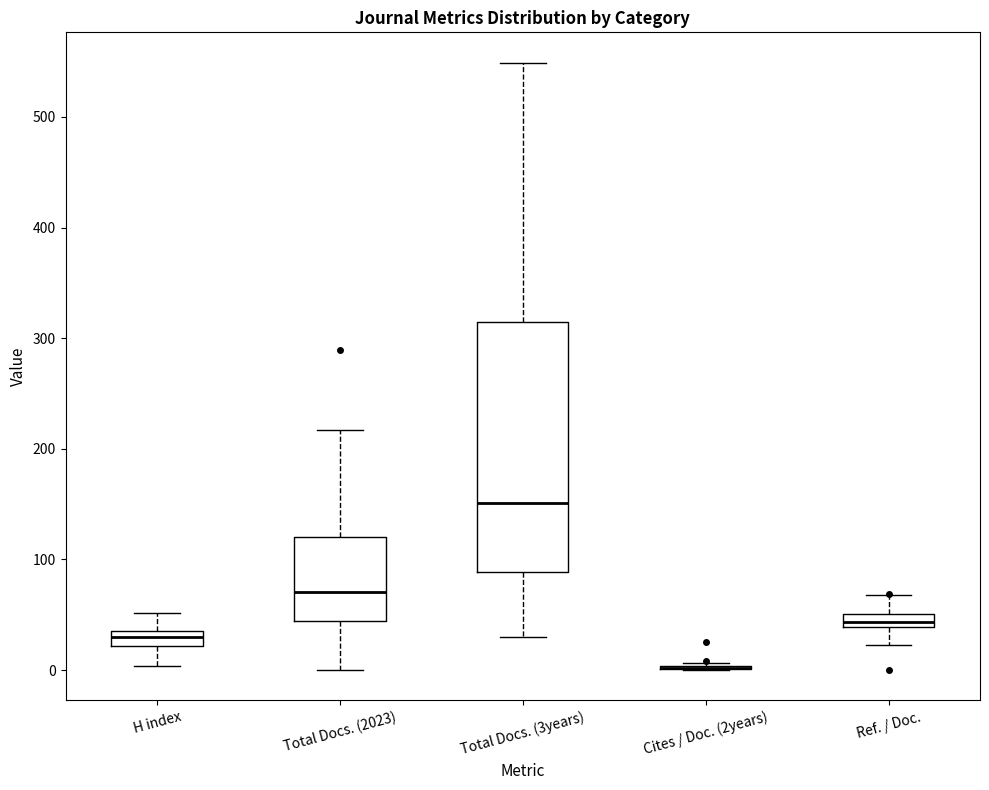

Comparing the boxes themselves (not the whiskers), which one is the tallest?

Total Docs. (3years)